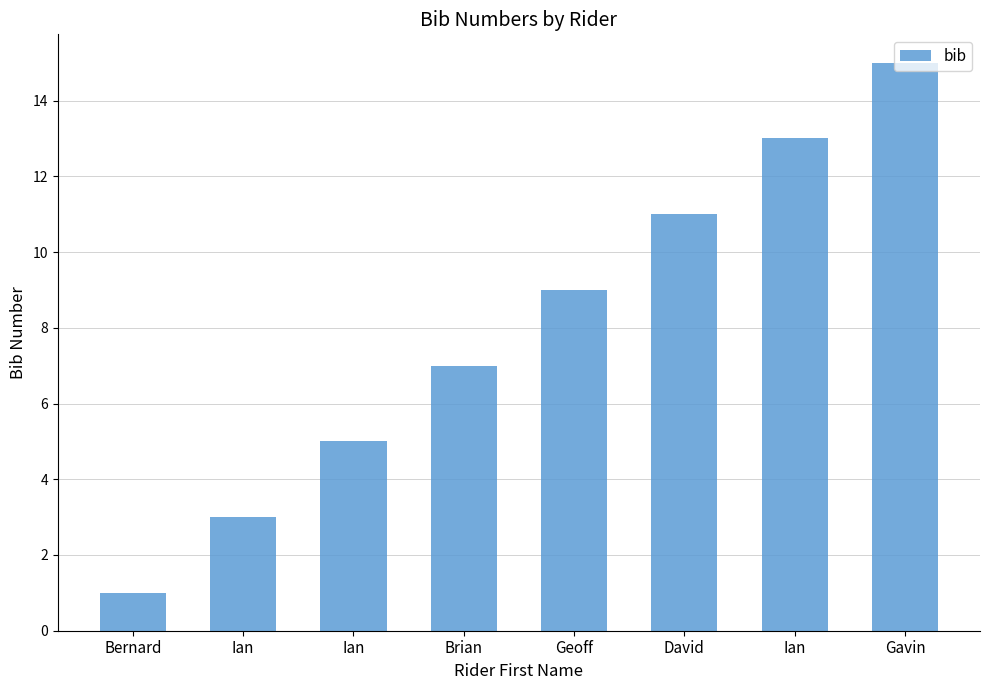

What is the ratio of the value at Ian to the value at Ian?

0.2